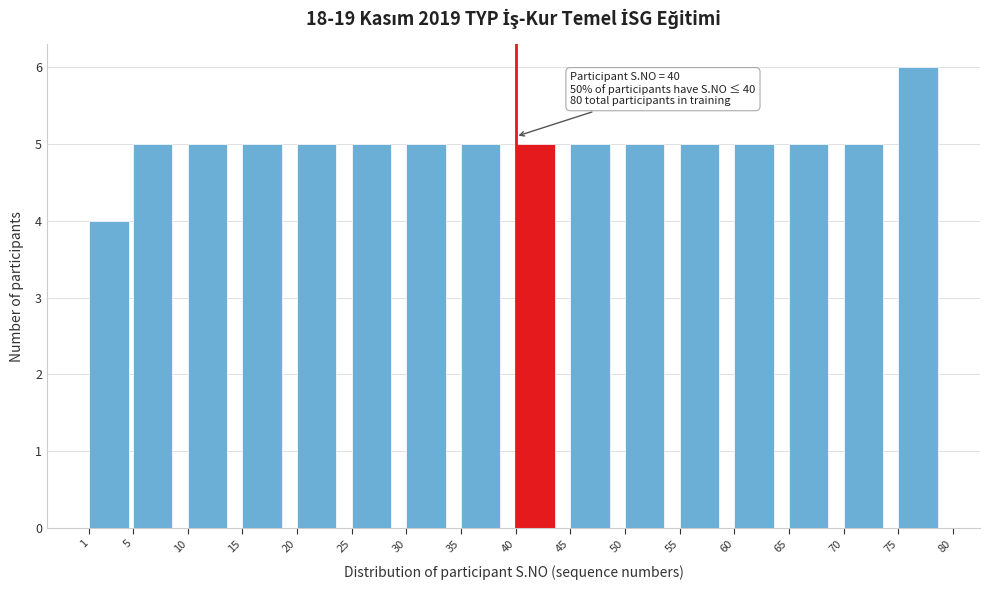

Which range on the x-axis has the tallest bar?

75 to 80